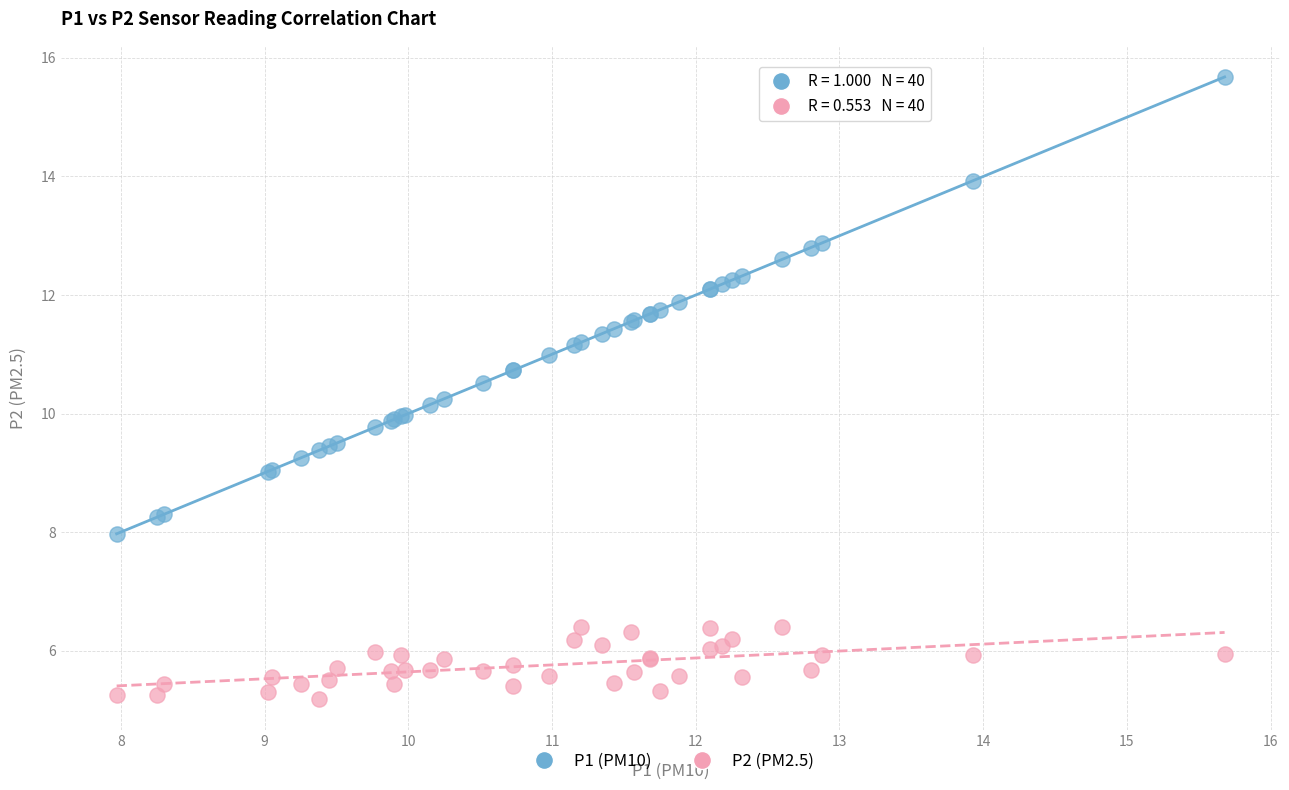

Which series contains the highest Y value?

P1 (PM10)